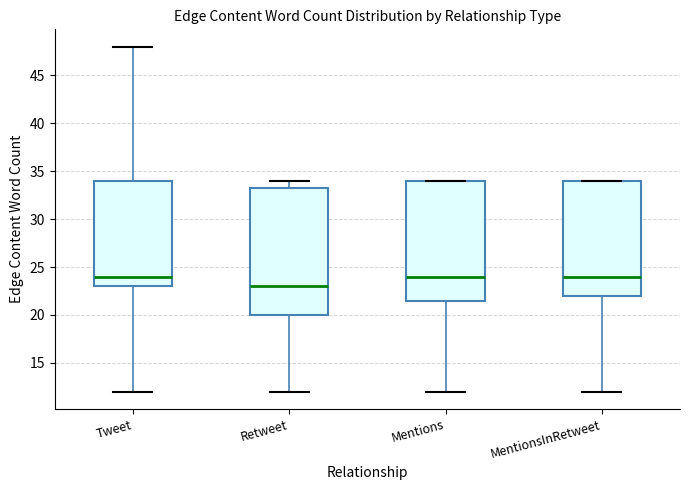

Comparing the boxes themselves (not the whiskers), which one is the tallest?

Retweet